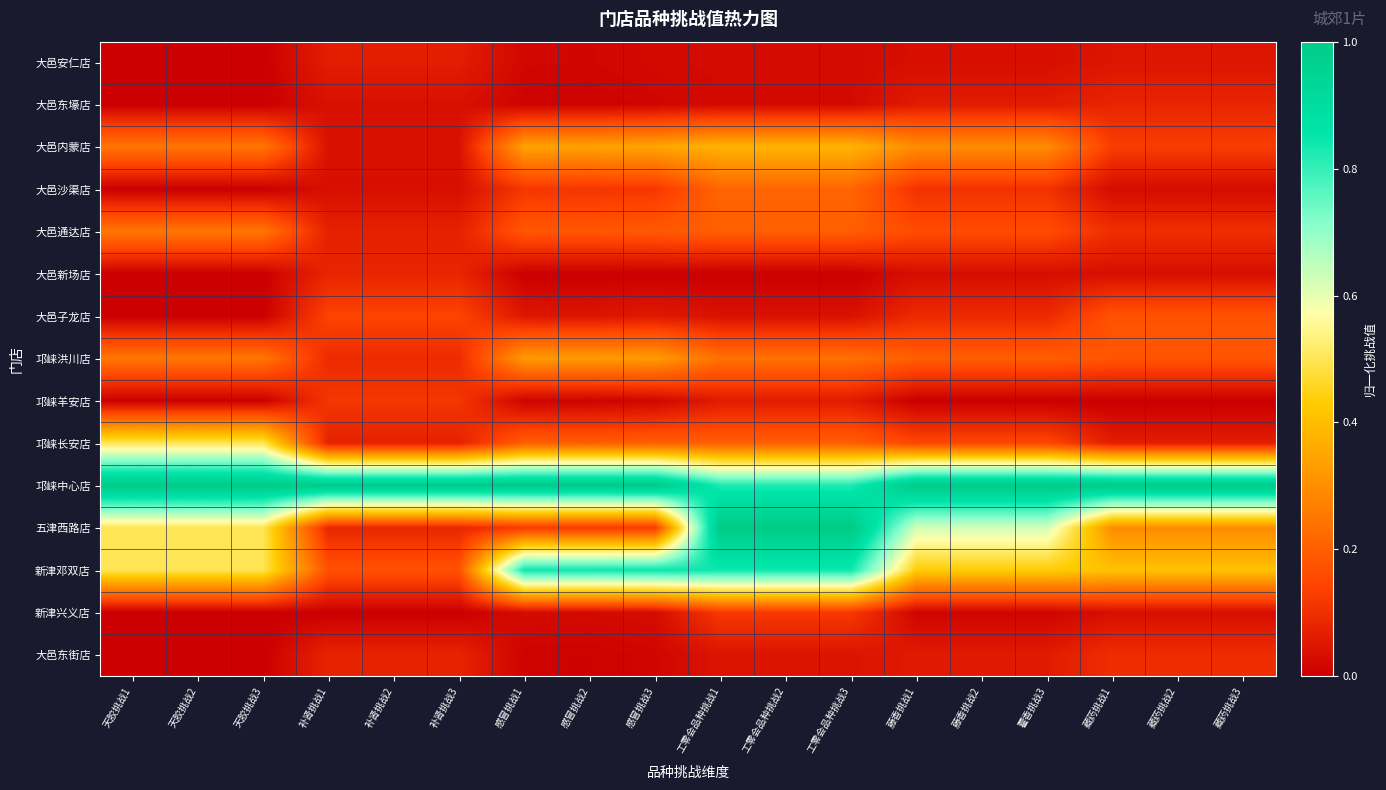

At how many categories does at least one series exceed 0?

18